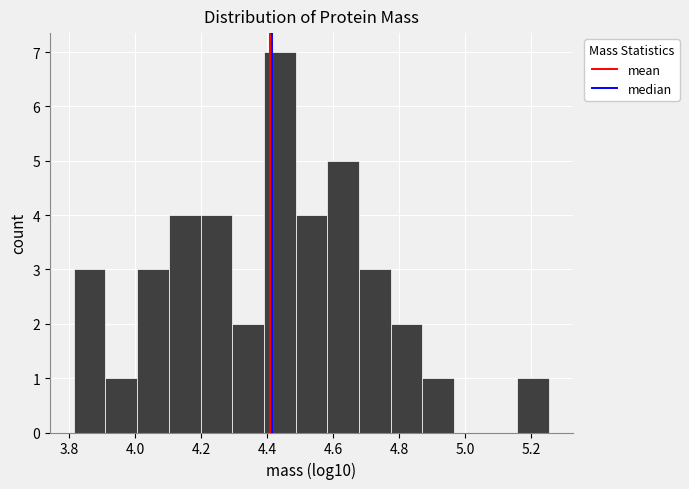

Reading left to right, transcribe this chart: for each bar, give the range it covers on the x-axis and its height. Neither the bar edges nor the heights are printed on the chart, so give them approximately, as read against the axes.

3.82 to 3.92: 3
3.92 to 4.00: 1
4.00 to 4.10: 3
4.10 to 4.20: 4
4.20 to 4.30: 4
4.30 to 4.40: 2
4.40 to 4.48: 7
4.48 to 4.58: 4
4.58 to 4.68: 5
4.68 to 4.78: 3
4.78 to 4.86: 2
4.86 to 4.96: 1
4.96 to 5.06: 0
5.06 to 5.16: 0
5.16 to 5.26: 1